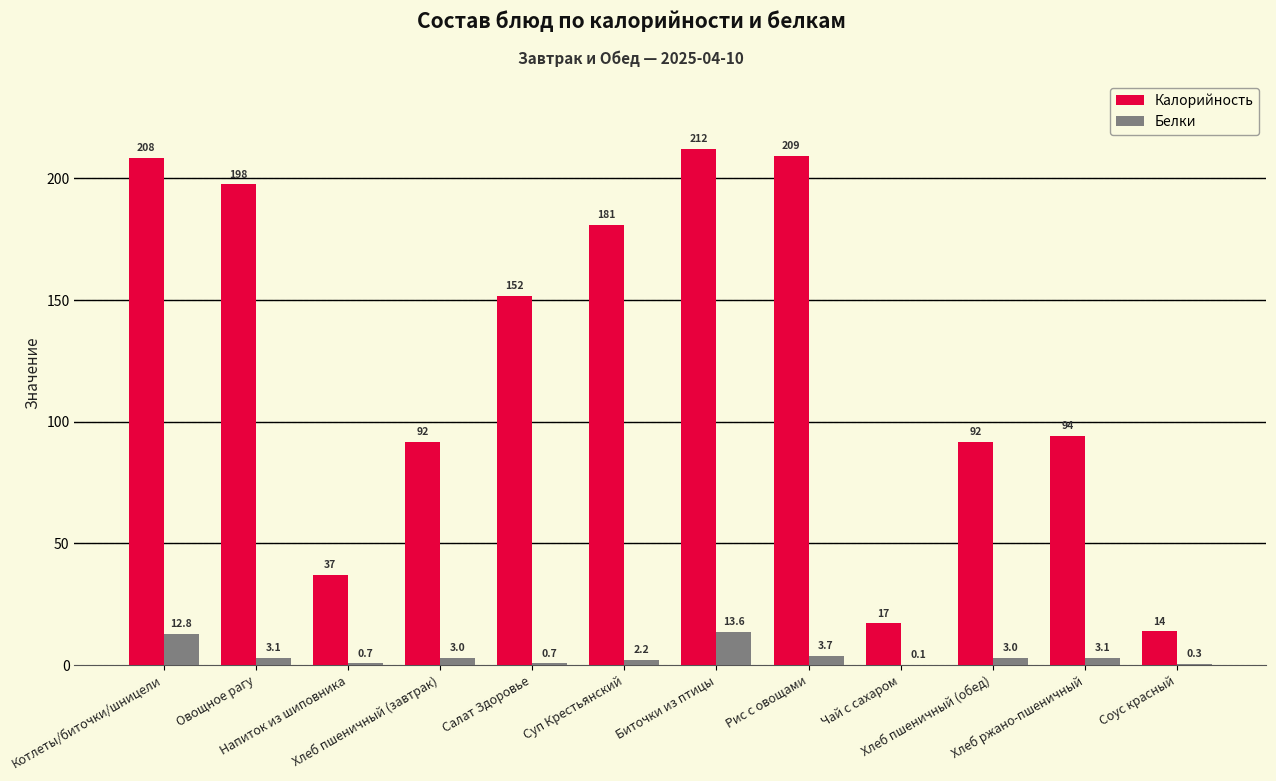

How many groups of bars are there?

12